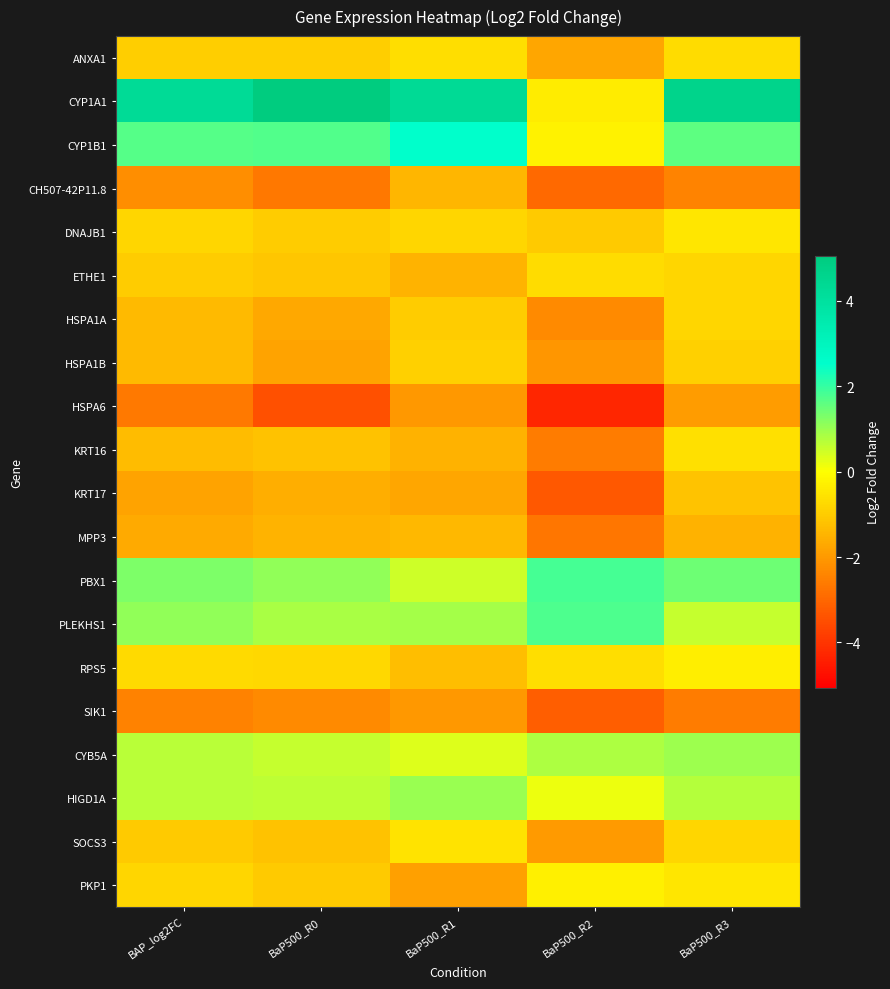

Reading left to right, transcribe all the data shown in this chart.

ANXA1: BAP_log2FC=-1.0	BaP500_R0=-1.0	BaP500_R1=-0.6	BaP500_R2=-1.8	BaP500_R3=-0.7
CYP1A1: BAP_log2FC=4.3	BaP500_R0=5.1	BaP500_R1=4.3	BaP500_R2=-0.4	BaP500_R3=4.6
CYP1B1: BAP_log2FC=1.7	BaP500_R0=1.7	BaP500_R1=2.5	BaP500_R2=-0.3	BaP500_R3=1.6
CH507-42P11.8: BAP_log2FC=-2.2	BaP500_R0=-2.7	BaP500_R1=-1.4	BaP500_R2=-2.9	BaP500_R3=-2.4
DNAJB1: BAP_log2FC=-0.8	BaP500_R0=-1.0	BaP500_R1=-0.8	BaP500_R2=-1.1	BaP500_R3=-0.5
ETHE1: BAP_log2FC=-1.0	BaP500_R0=-1.1	BaP500_R1=-1.5	BaP500_R2=-0.7	BaP500_R3=-0.8
HSPA1A: BAP_log2FC=-1.3	BaP500_R0=-1.7	BaP500_R1=-1.0	BaP500_R2=-2.3	BaP500_R3=-0.8
HSPA1B: BAP_log2FC=-1.3	BaP500_R0=-1.8	BaP500_R1=-0.9	BaP500_R2=-2.1	BaP500_R3=-0.9
HSPA6: BAP_log2FC=-2.6	BaP500_R0=-3.5	BaP500_R1=-2.0	BaP500_R2=-4.3	BaP500_R3=-2.0
KRT16: BAP_log2FC=-1.3	BaP500_R0=-1.2	BaP500_R1=-1.5	BaP500_R2=-2.6	BaP500_R3=-0.6
KRT17: BAP_log2FC=-1.8	BaP500_R0=-1.6	BaP500_R1=-1.8	BaP500_R2=-3.3	BaP500_R3=-1.2
MPP3: BAP_log2FC=-1.7	BaP500_R0=-1.5	BaP500_R1=-1.4	BaP500_R2=-2.7	BaP500_R3=-1.5
PBX1: BAP_log2FC=1.3	BaP500_R0=1.1	BaP500_R1=0.5	BaP500_R2=1.8	BaP500_R3=1.4
PLEKHS1: BAP_log2FC=1.1	BaP500_R0=0.9	BaP500_R1=0.9	BaP500_R2=1.8	BaP500_R3=0.6
RPS5: BAP_log2FC=-0.7	BaP500_R0=-0.8	BaP500_R1=-1.3	BaP500_R2=-0.7	BaP500_R3=-0.4
SIK1: BAP_log2FC=-2.5	BaP500_R0=-2.3	BaP500_R1=-2.0	BaP500_R2=-3.2	BaP500_R3=-2.6
CYB5A: BAP_log2FC=0.7	BaP500_R0=0.6	BaP500_R1=0.3	BaP500_R2=0.8	BaP500_R3=1.0
HIGD1A: BAP_log2FC=0.7	BaP500_R0=0.6	BaP500_R1=1.0	BaP500_R2=0.2	BaP500_R3=0.7
SOCS3: BAP_log2FC=-1.0	BaP500_R0=-1.2	BaP500_R1=-0.5	BaP500_R2=-2.0	BaP500_R3=-0.8
PKP1: BAP_log2FC=-0.8	BaP500_R0=-1.0	BaP500_R1=-1.9	BaP500_R2=-0.3	BaP500_R3=-0.5